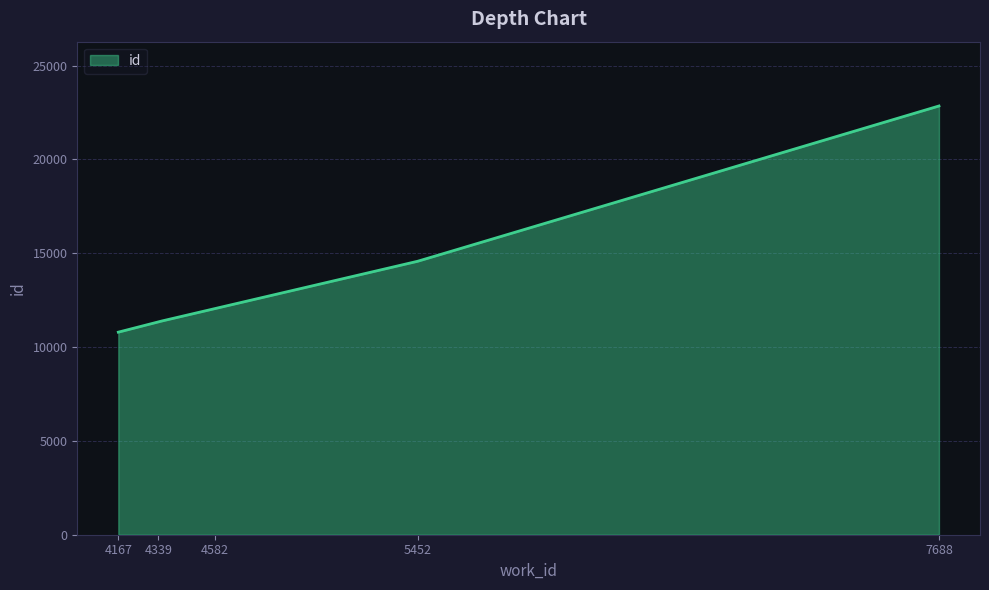

What is the difference between the maximum and minimum values?

12053.0